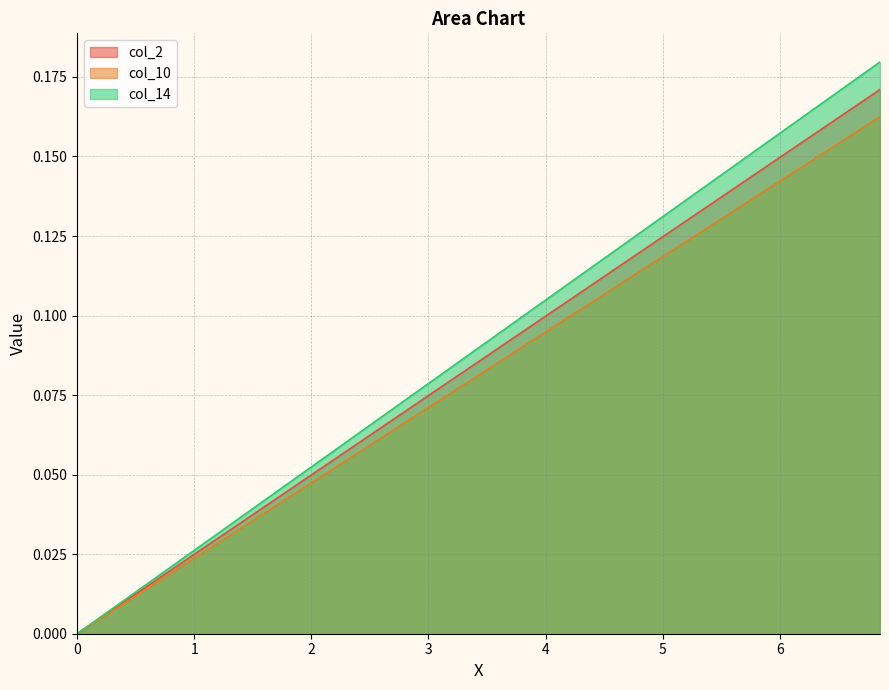

What is the value of the col_10 point at the 35th from the left?

0.1